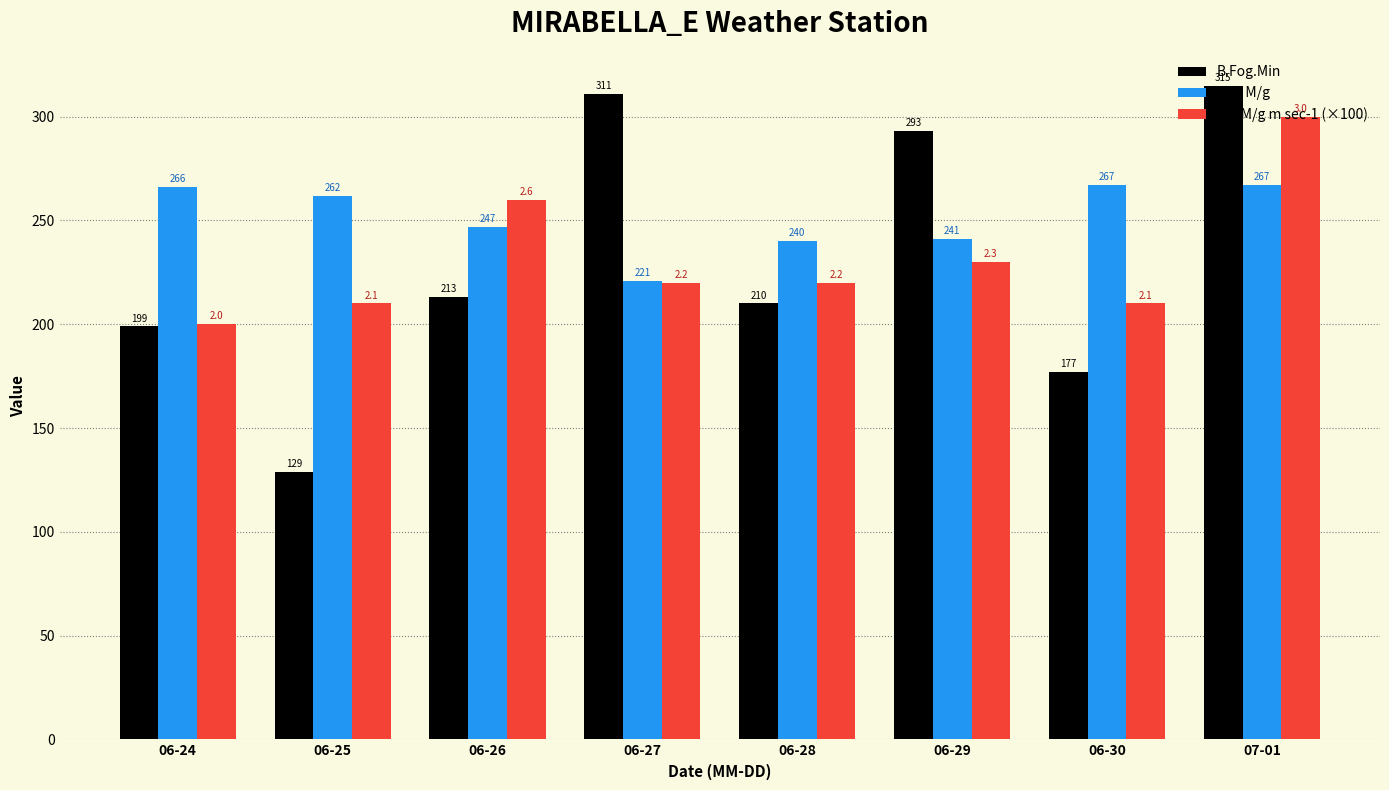

How many bars are there in each group?

3